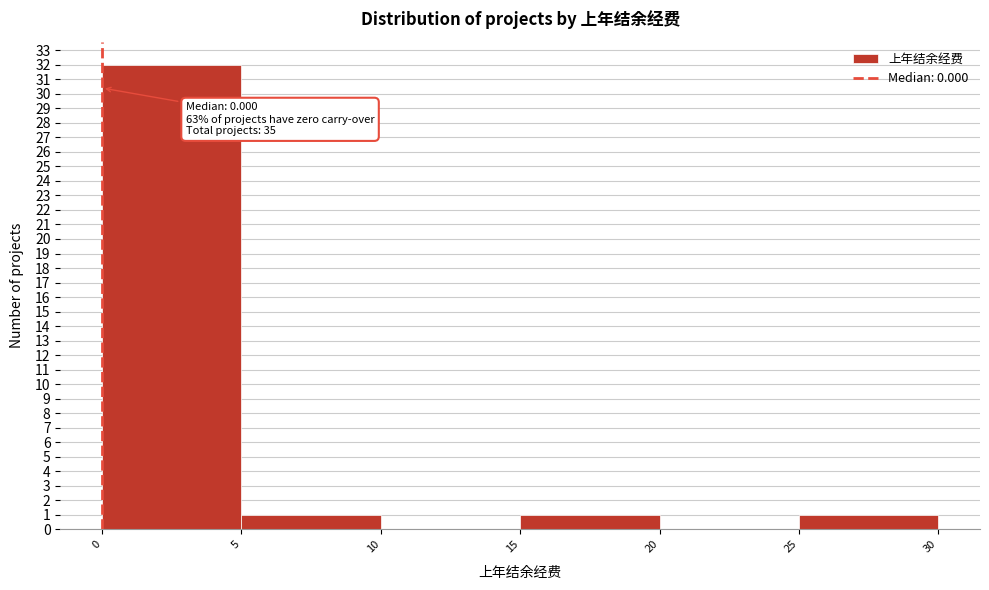

Which range on the x-axis has the tallest bar?

0 to 5